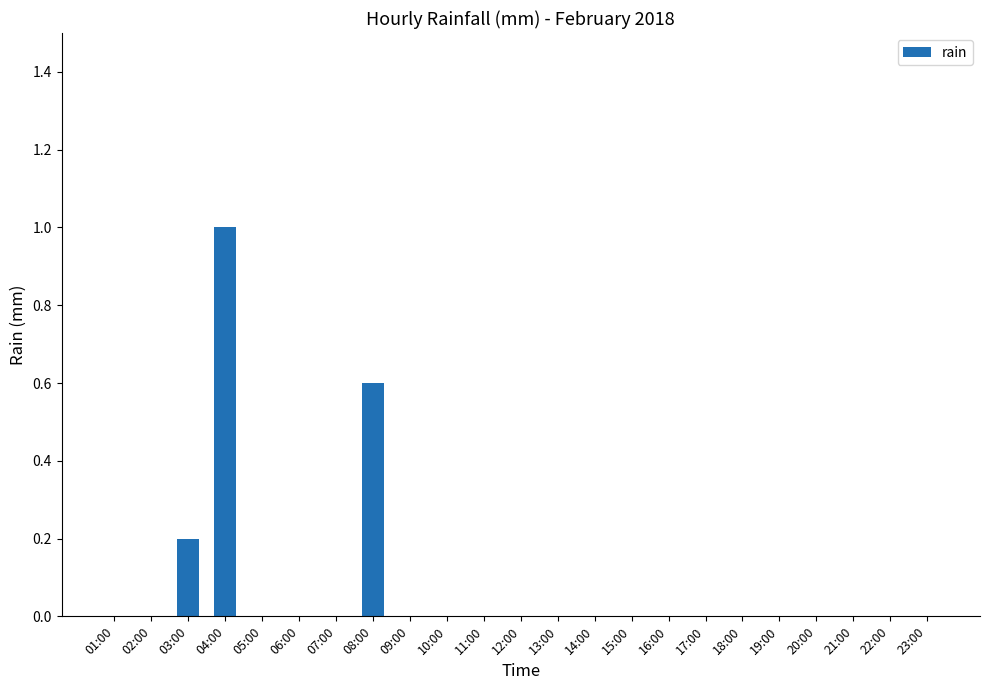

Which label corresponds to the largest value in the chart?

04:00